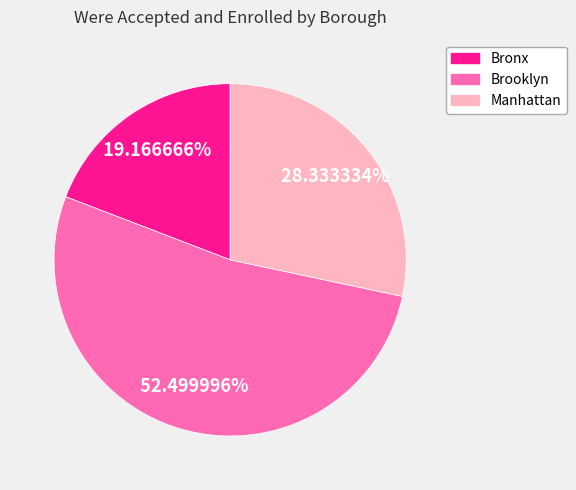

Count the number of slices in the pie.

3